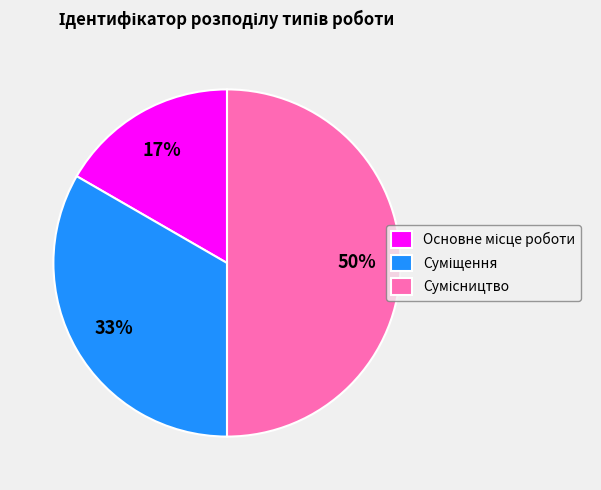

To the nearest percent, what is the average slice percentage?

33%